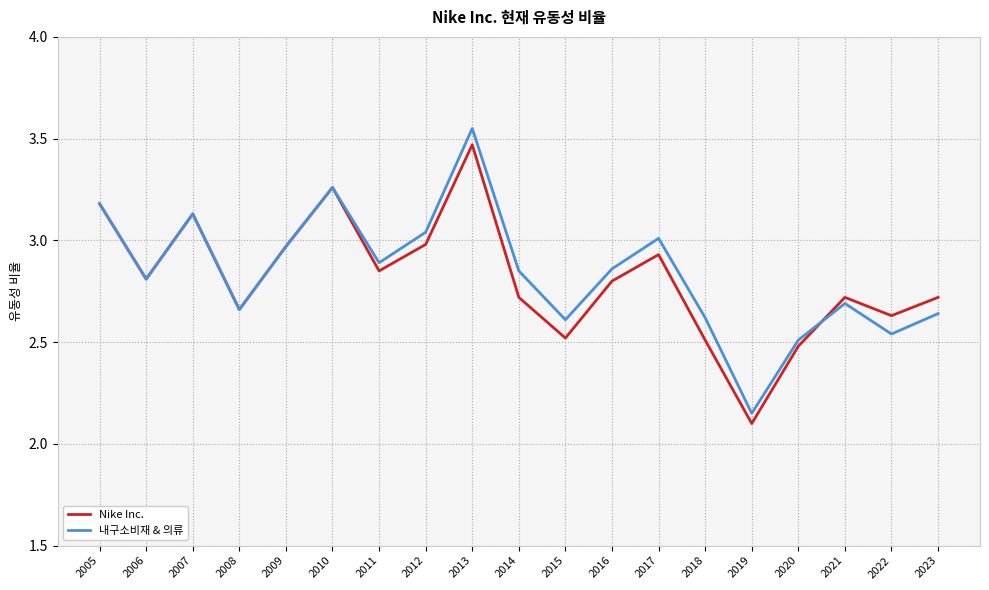

Which series has the largest total across all categories?

내구소비재 & 의류